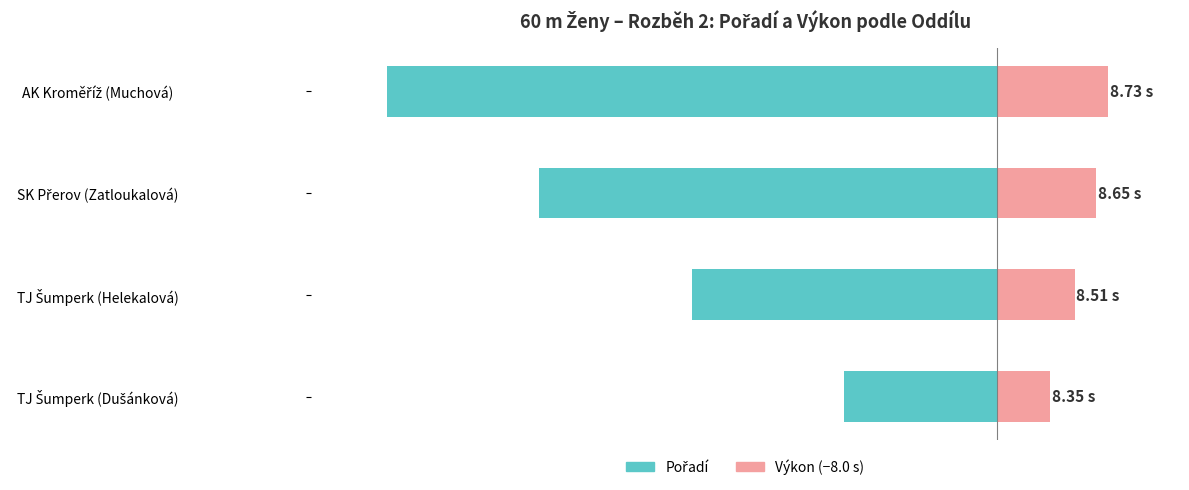

Rank the series by their maximum value, from lowest to highest.

Pořadí, Výkon (−8.0 s)